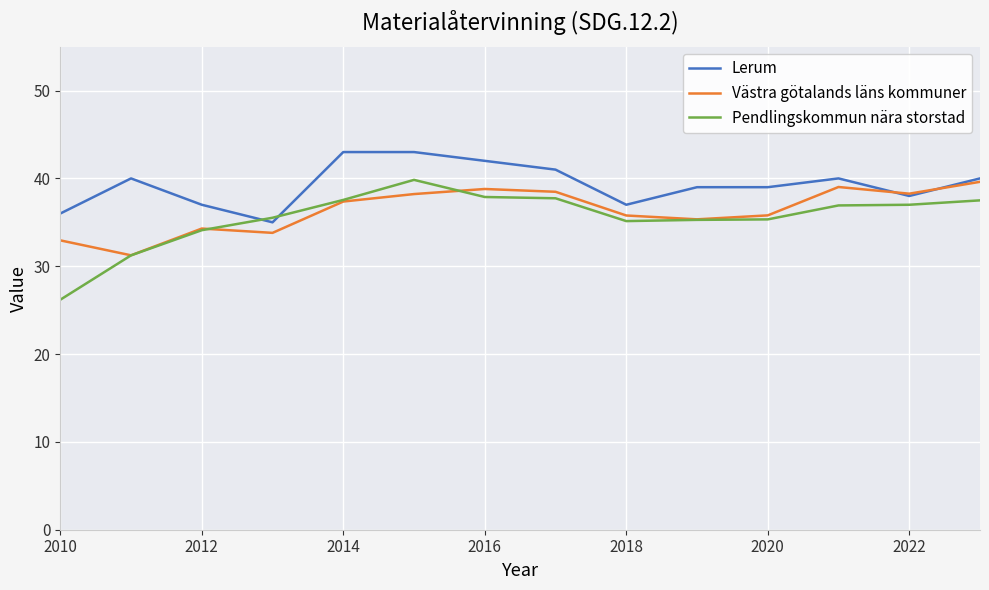

Which series has the largest range (max minus min)?

Pendlingskommun nära storstad